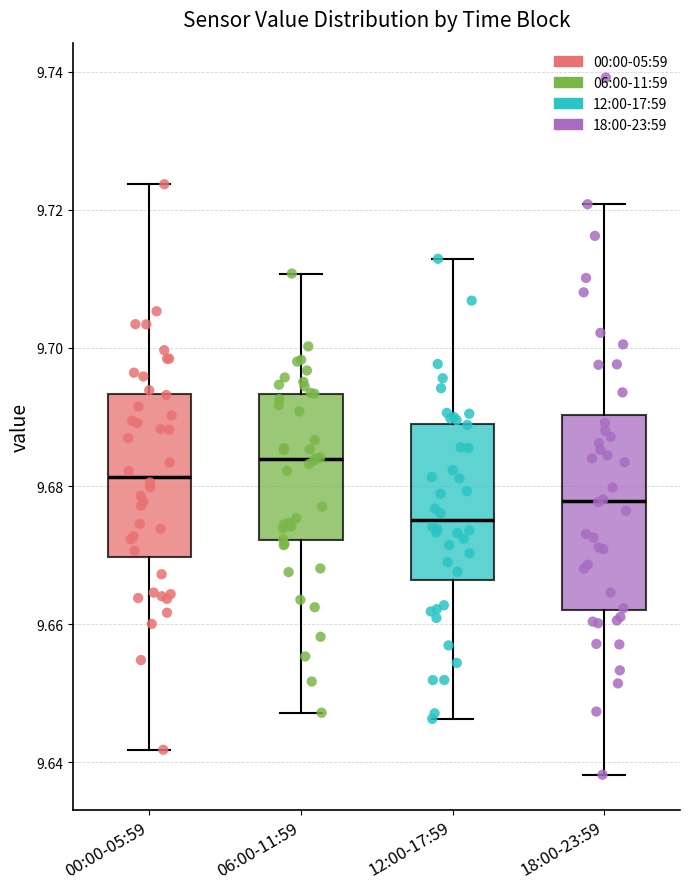

Where does the median line of the box for 18:00-23:59 sit on the y-axis? The values are not printed on the chart, so give them approximately, as read against the axis.

9.678